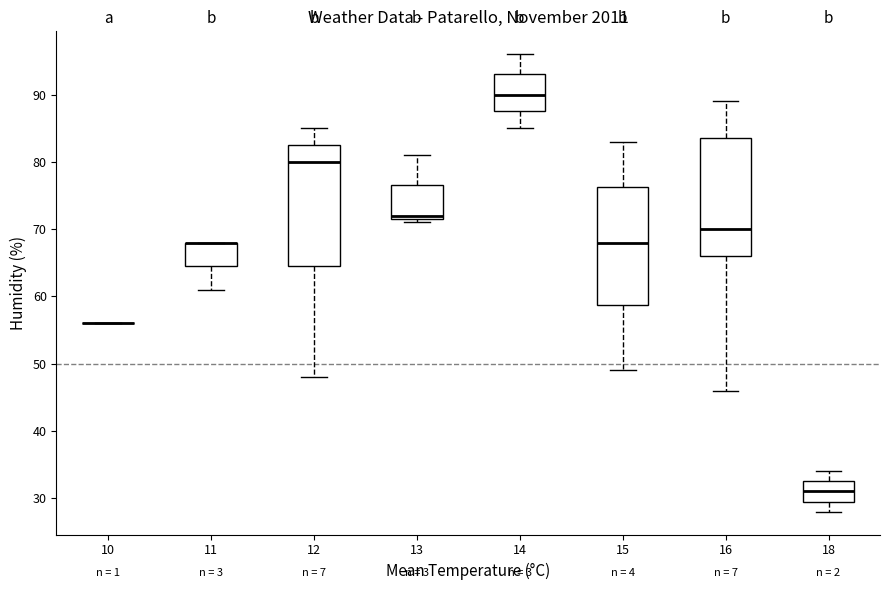

Where does the upper whisker of the box at x = 18 end on the y-axis? The values are not printed on the chart, so give them approximately, as read against the axis.

34